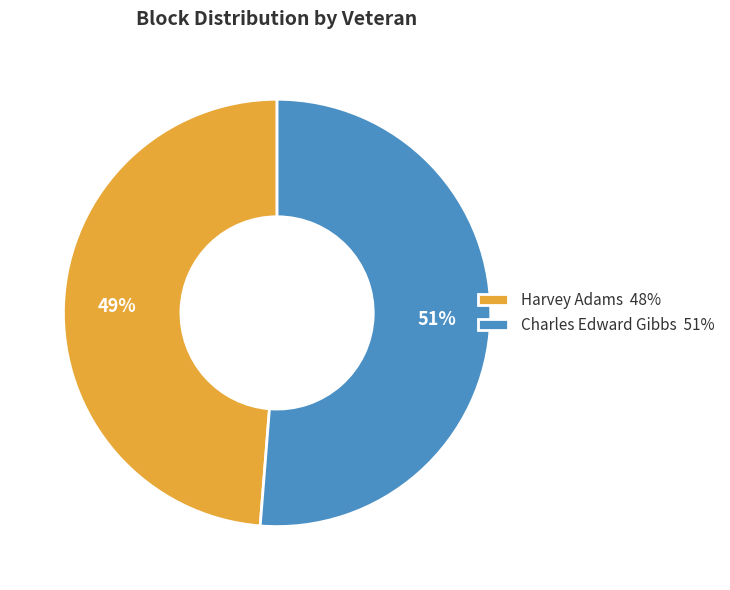

How many slices are in this pie chart?

2